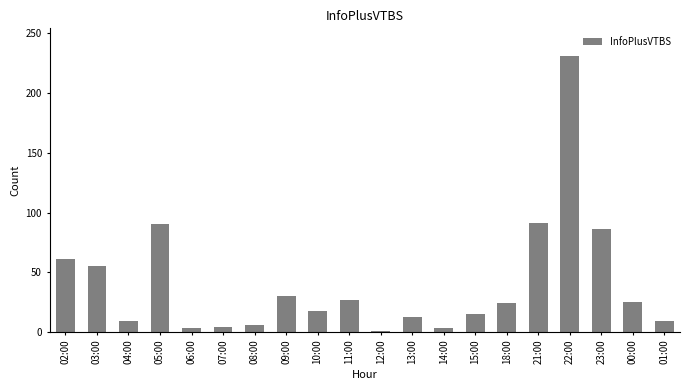

How many bars are there in total?

20